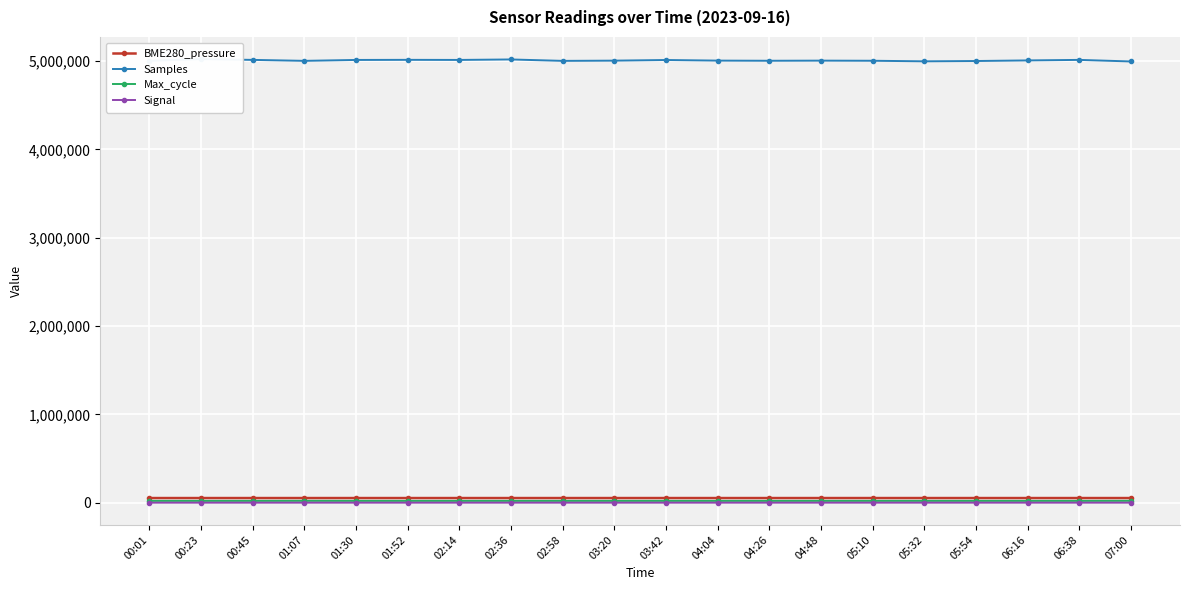

What are all the series names shown in the legend?

BME280_pressure, Samples, Max_cycle, Signal